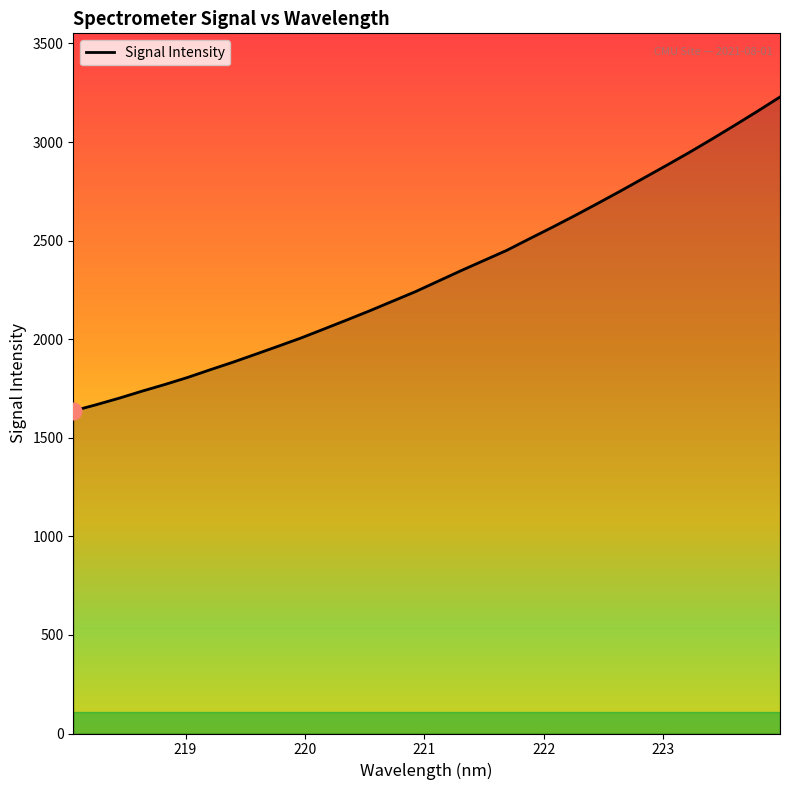

What is the minimum value shown in the chart?

1636.4